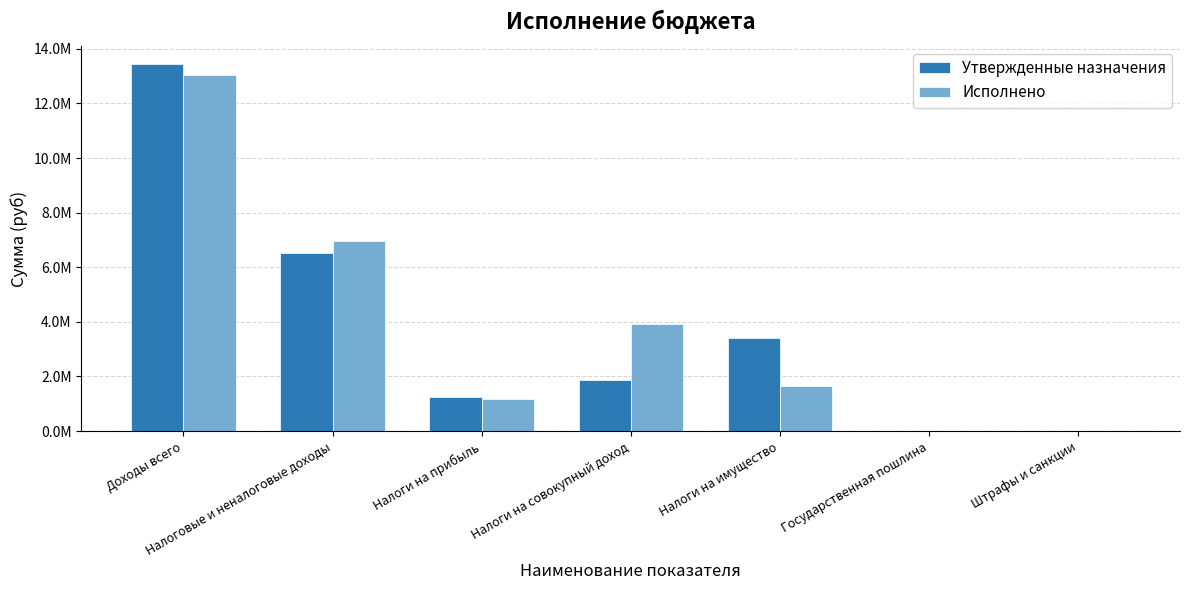

True or false: Исполнено has a value of 3400.0 at Государственная пошлина.

True